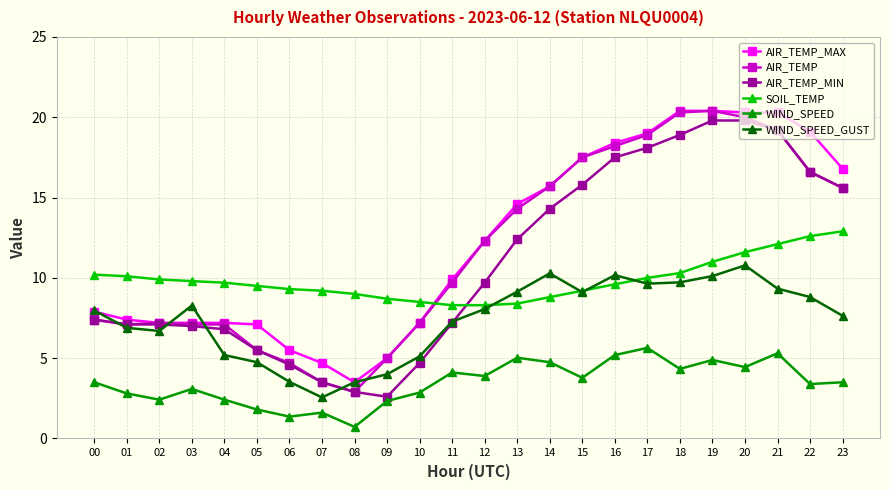

What value does the AIR_TEMP series have at 16?

18.2